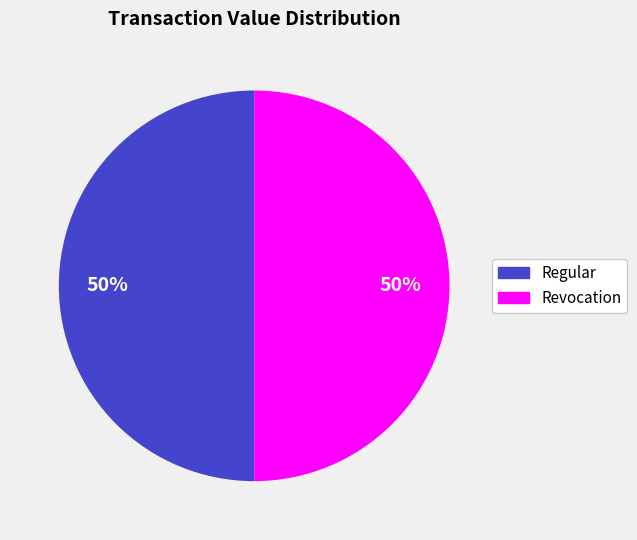

Combined, do Revocation and Regular account for over 50%?

Yes